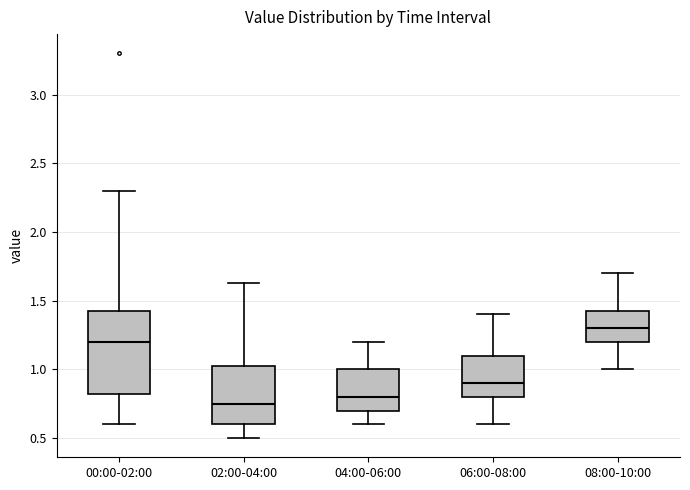

Reading left to right, transcribe this box plot: for each box, give where its median line is, the range the box spans, and where its two whiskers end, as read against the y-axis. The values are not printed on the chart, so give them approximately, as read against the axis.

00:00-02:00: median 1.20, box 0.80 to 1.45, whiskers 0.60 to 2.30
02:00-04:00: median 0.75, box 0.60 to 1.05, whiskers 0.50 to 1.65
04:00-06:00: median 0.80, box 0.70 to 1.00, whiskers 0.60 to 1.20
06:00-08:00: median 0.90, box 0.80 to 1.10, whiskers 0.60 to 1.40
08:00-10:00: median 1.30, box 1.20 to 1.45, whiskers 1.00 to 1.70